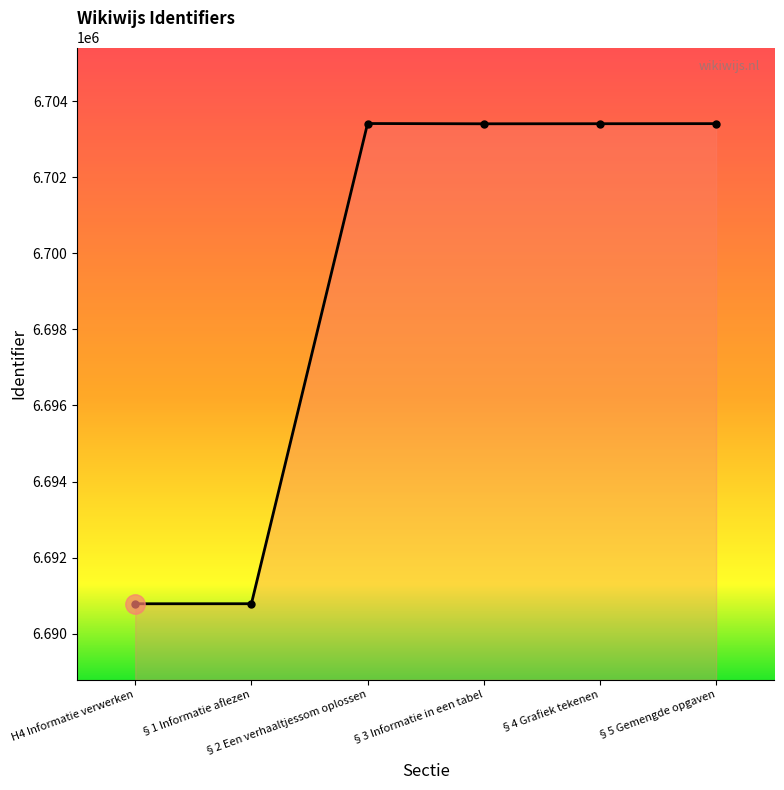

What is the maximum value shown in the chart?

6703417